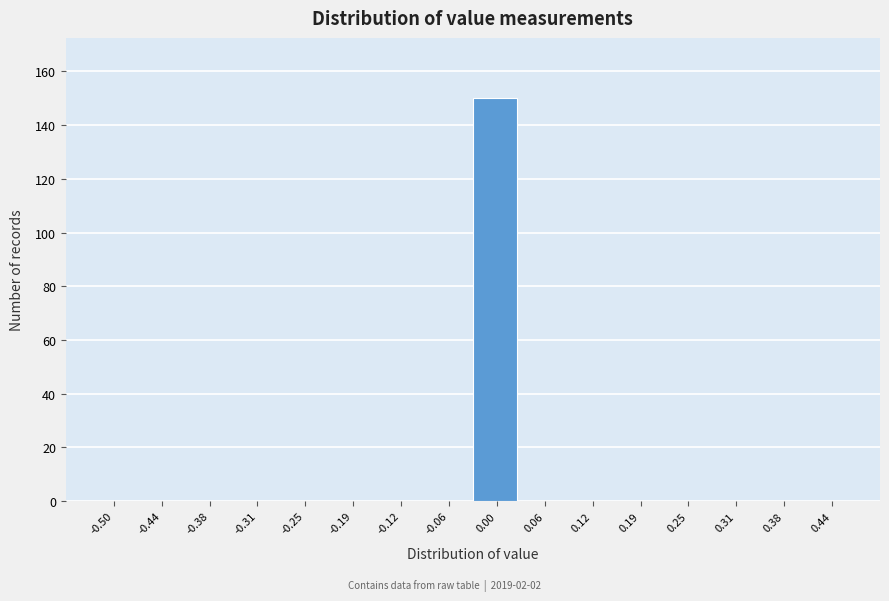

Reading left to right, transcribe all the data shown in this chart.

-0.50=0	-0.44=0	-0.38=0	-0.31=0	-0.25=0	-0.19=0	-0.12=0	-0.06=0	0.00=150	0.06=0	0.12=0	0.19=0	0.25=0	0.31=0	0.38=0	0.44=0